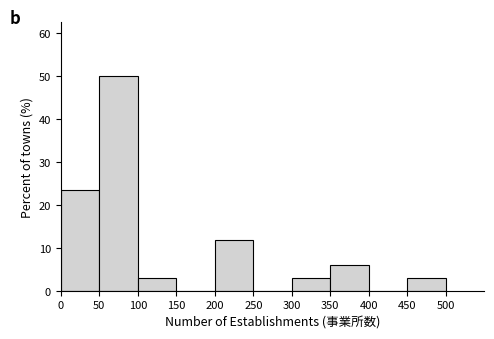

Reading left to right, list every bar in this chart as the range it spans on the x-axis followed by its height. The values are not printed on the chart, so give them approximately, as read against the axis.

0 to 50: 24
50 to 100: 50
100 to 150: 3
150 to 200: 0
200 to 250: 12
250 to 300: 0
300 to 350: 3
350 to 400: 6
400 to 450: 0
450 to 500: 3